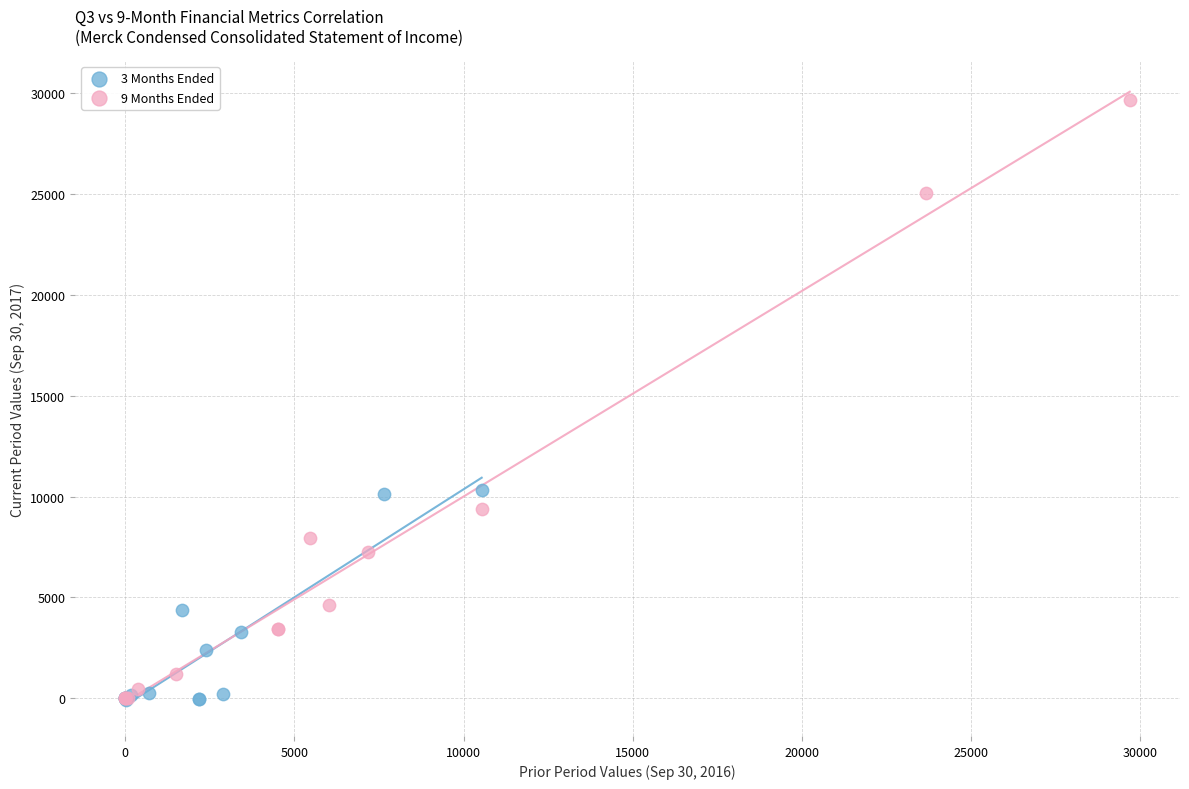

Which series has the largest Y range (max minus min)?

9 Months Ended